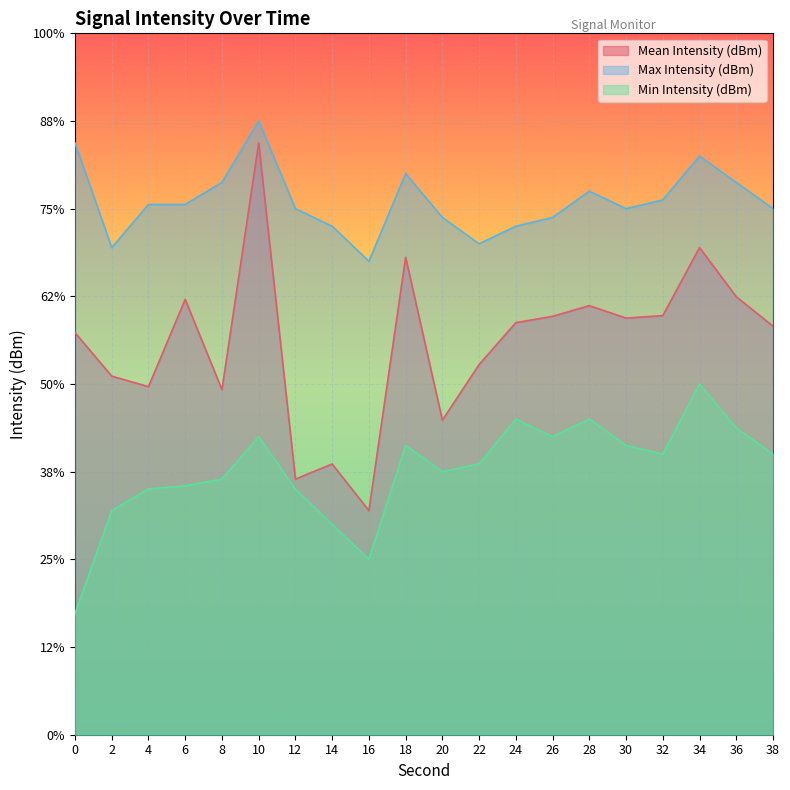

How many data points in Min Intensity (dBm) are above -129?

8